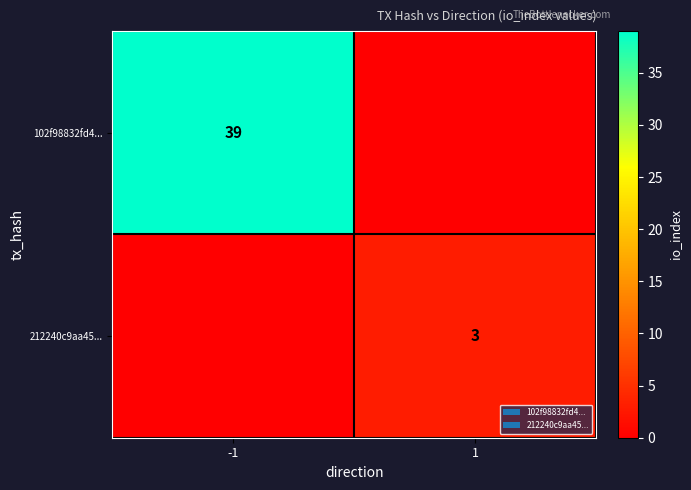

The value of 212240c9aa45... at 1 is 3. True or false?

True